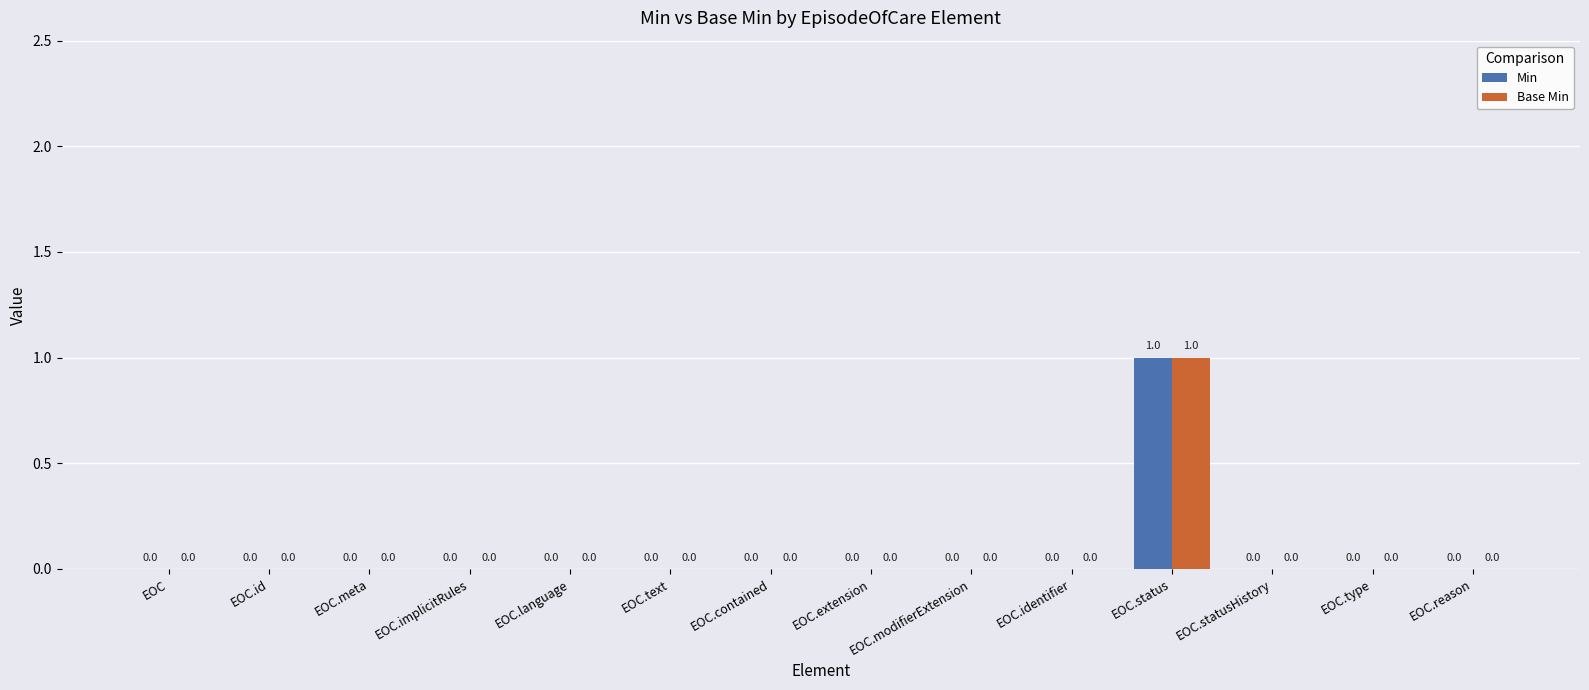

How many values in the Base Min series exceed 0?

1